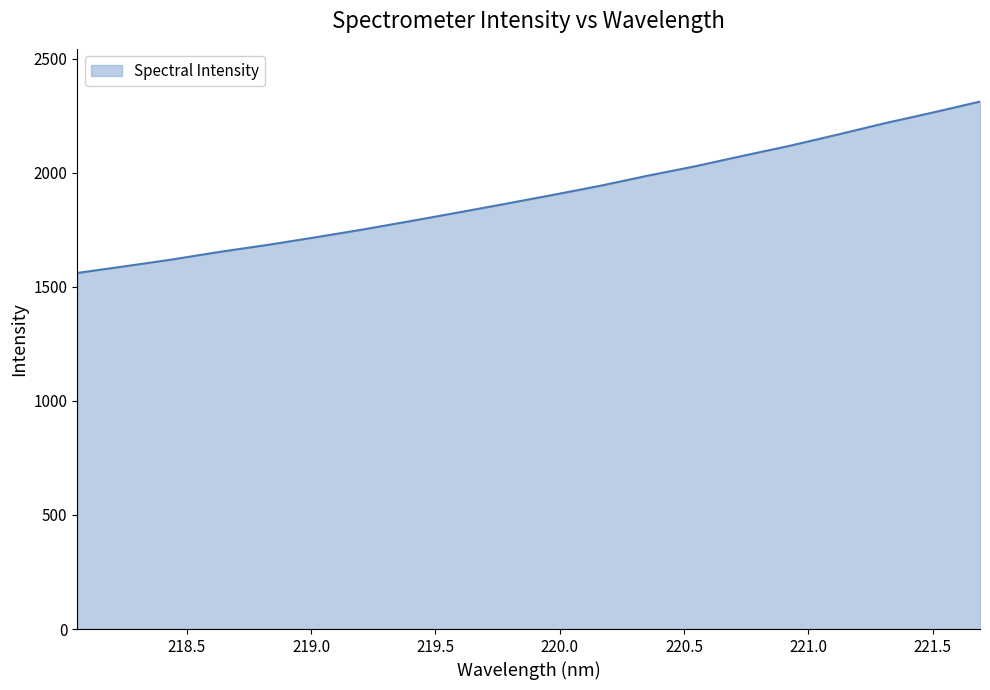

What is the greatest value displayed?

2312.6